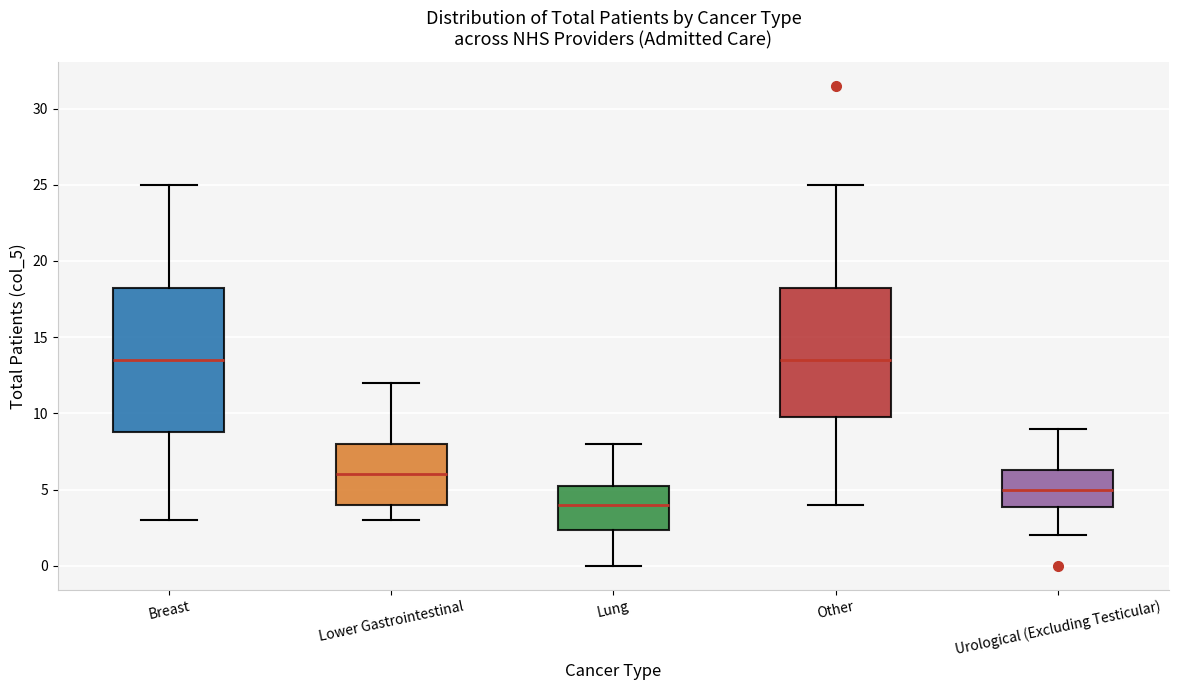

Reading left to right, read every box against the y-axis: the position of its median line, the range the box covers, and the ends of its whiskers. The values are not printed on the chart, so give them approximately, as read against the axis.

Breast: median 13.5, box 9.0 to 18.5, whiskers 3.0 to 25.0
Lower Gastrointestinal: median 6.0, box 4.0 to 8.0, whiskers 3.0 to 12.0
Lung: median 4.0, box 2.5 to 5.5, whiskers 0.0 to 8.0
Other: median 13.5, box 10.0 to 18.5, whiskers 4.0 to 25.0
Urological (Excluding Testicular): median 5.0, box 4.0 to 6.5, whiskers 2.0 to 9.0